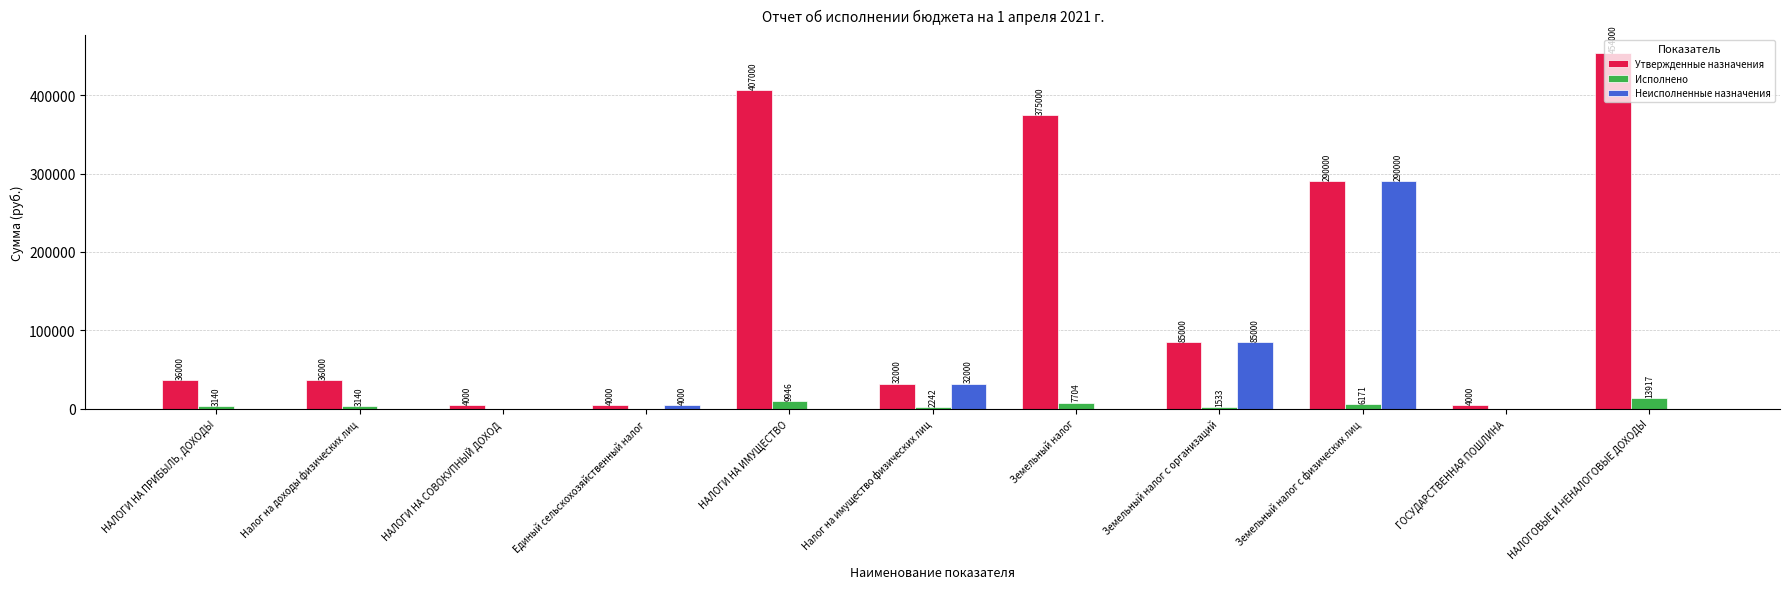

What is the sum of the Утвержденные назначения values at НАЛОГИ НА ИМУЩЕСТВО and Налог на имущество физических лиц?

439000.0